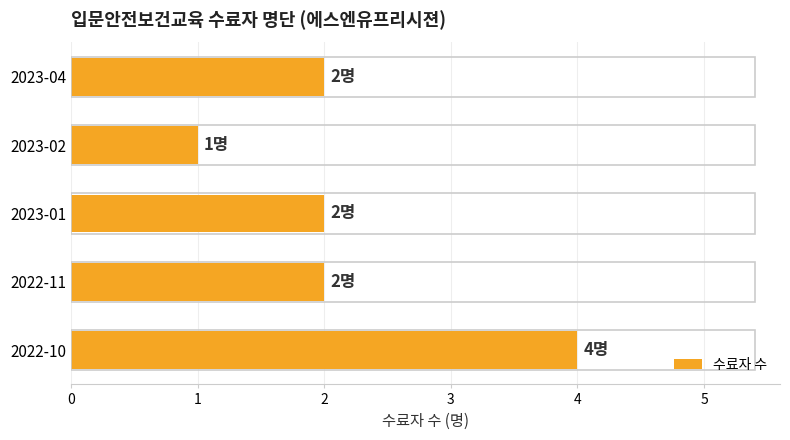

What is the difference between the maximum and second lowest values?

2